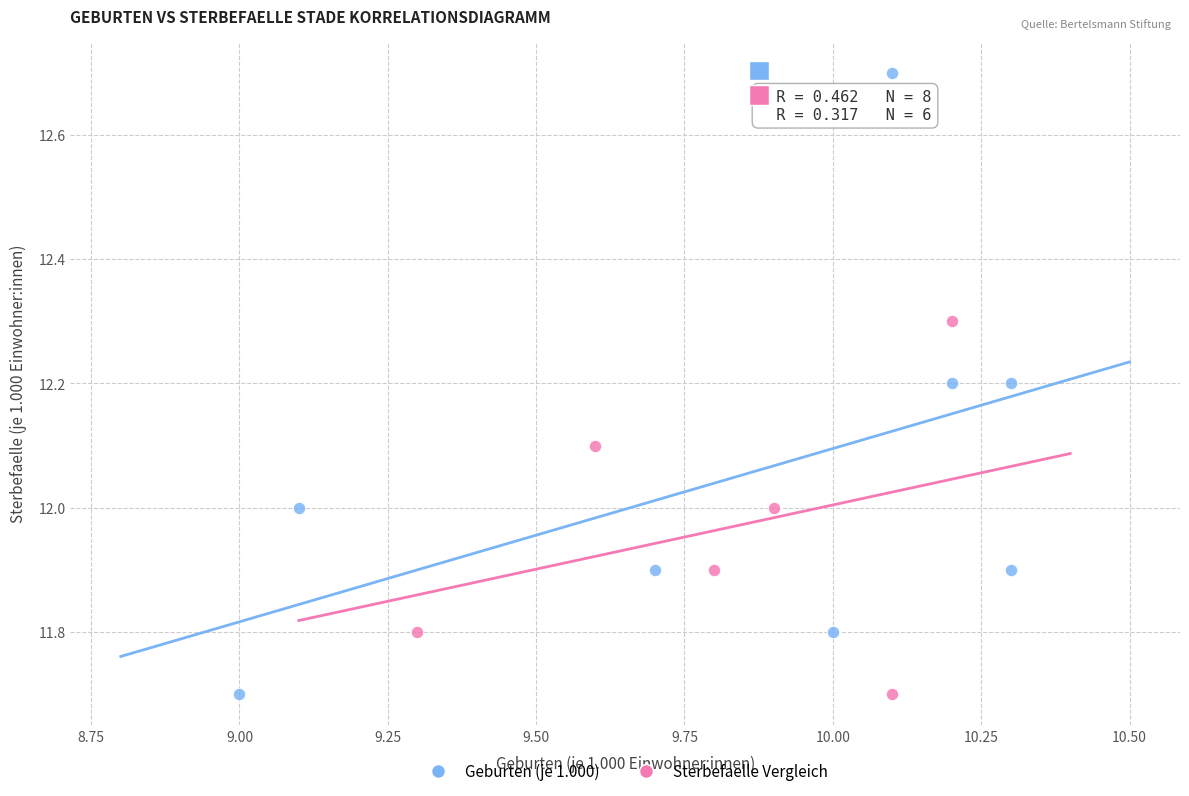

Which series has the largest Y range (max minus min)?

Geburten (je 1.000)